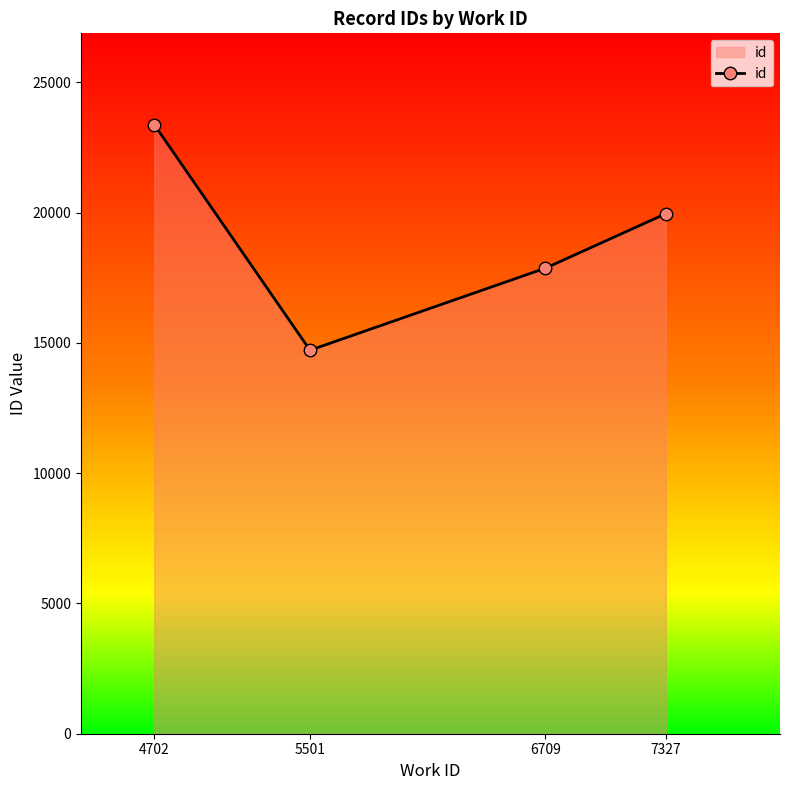

The chart shows a value of 17871.0 at 6709. True or false?

True